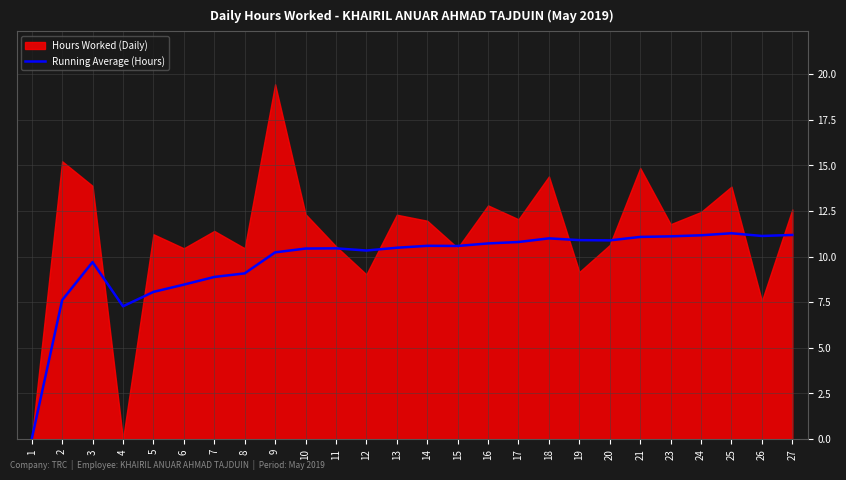

The Running Average (Hours) series shows 12.2 at 2. True or false?

False